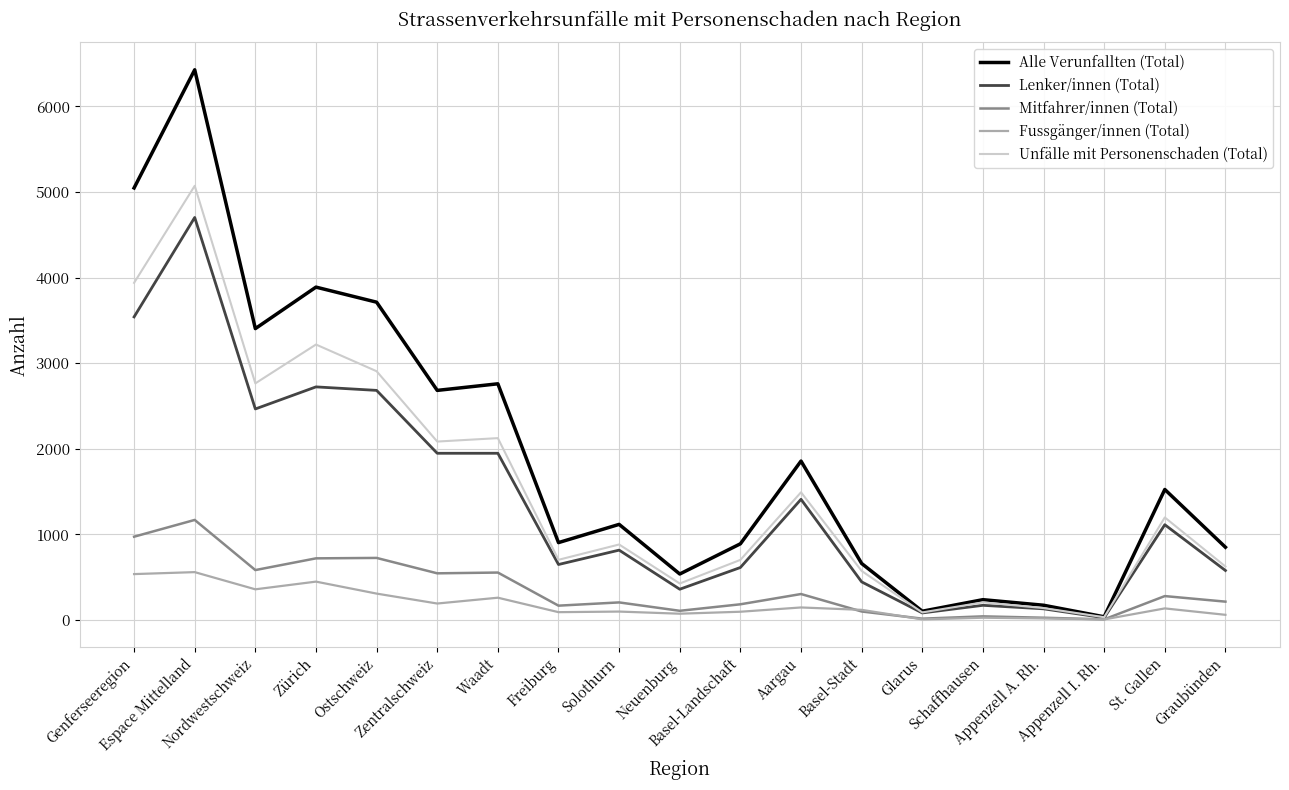

What is the maximum value for Mitfahrer/innen (Total)?

1168